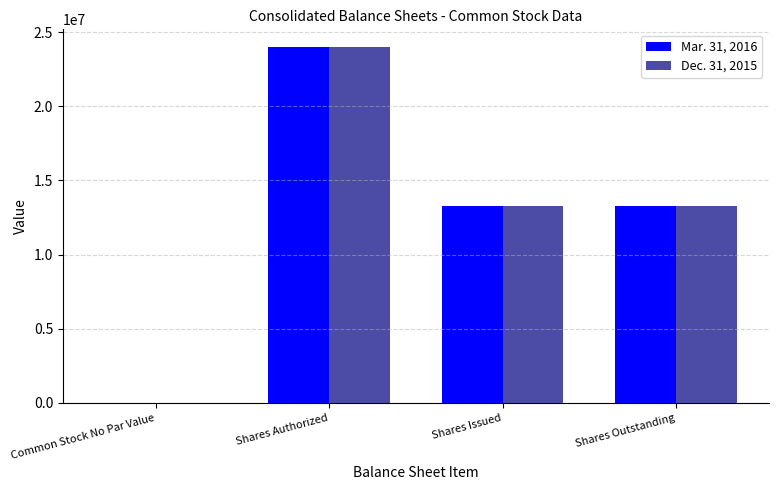

At which category is the sum across all series the highest?

Shares Authorized